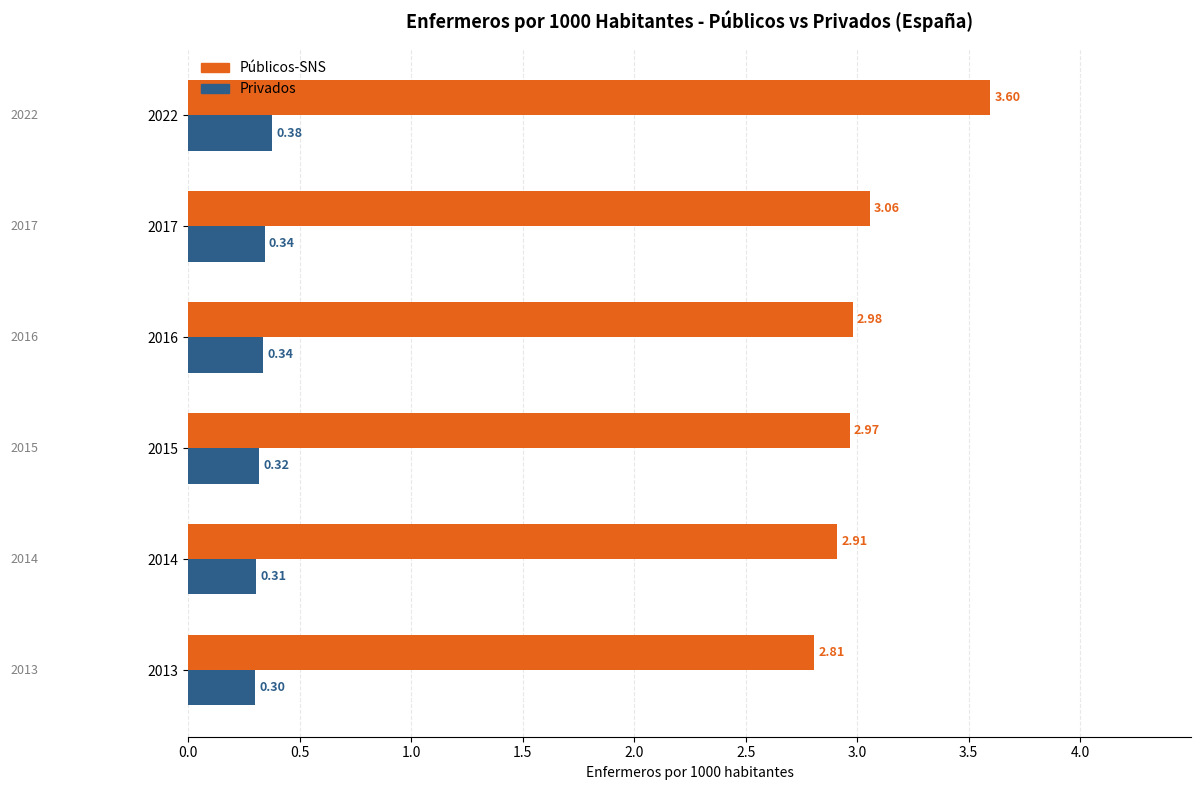

What is the difference between the maximum and minimum values in the Públicos-SNS series?

0.8